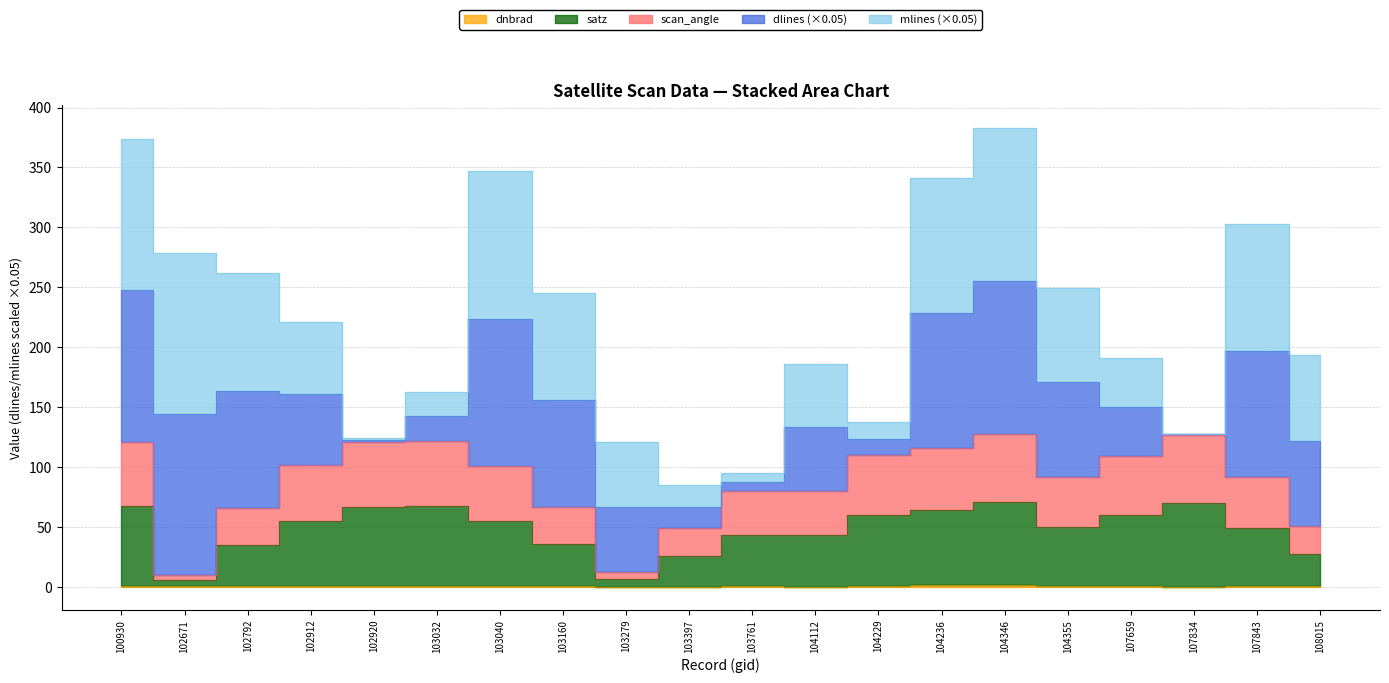

List the labels in order of scan_angle value, largest first.

104346, 107834, 103032, 100930, 102920, 104236, 104229, 107659, 102912, 103040, 104355, 107843, 103761, 104112, 103160, 102792, 108015, 103397, 103279, 102671